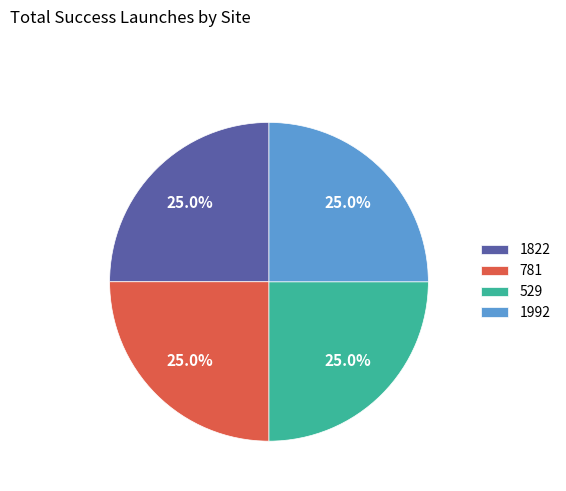

What is the total percentage of 1992 and 529?

50.0%